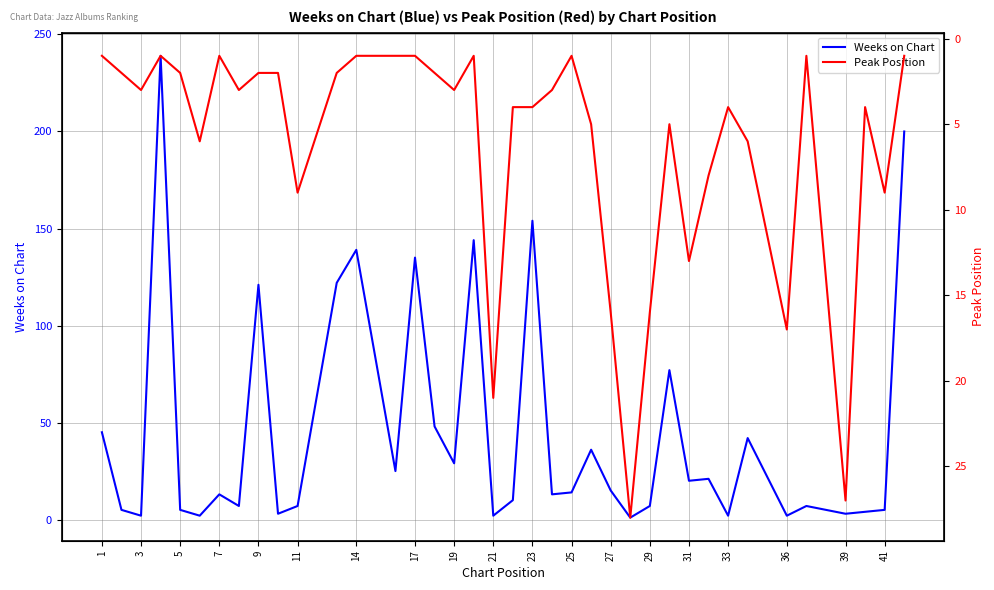

What are all the series names shown in the legend?

Weeks on Chart, Peak Position